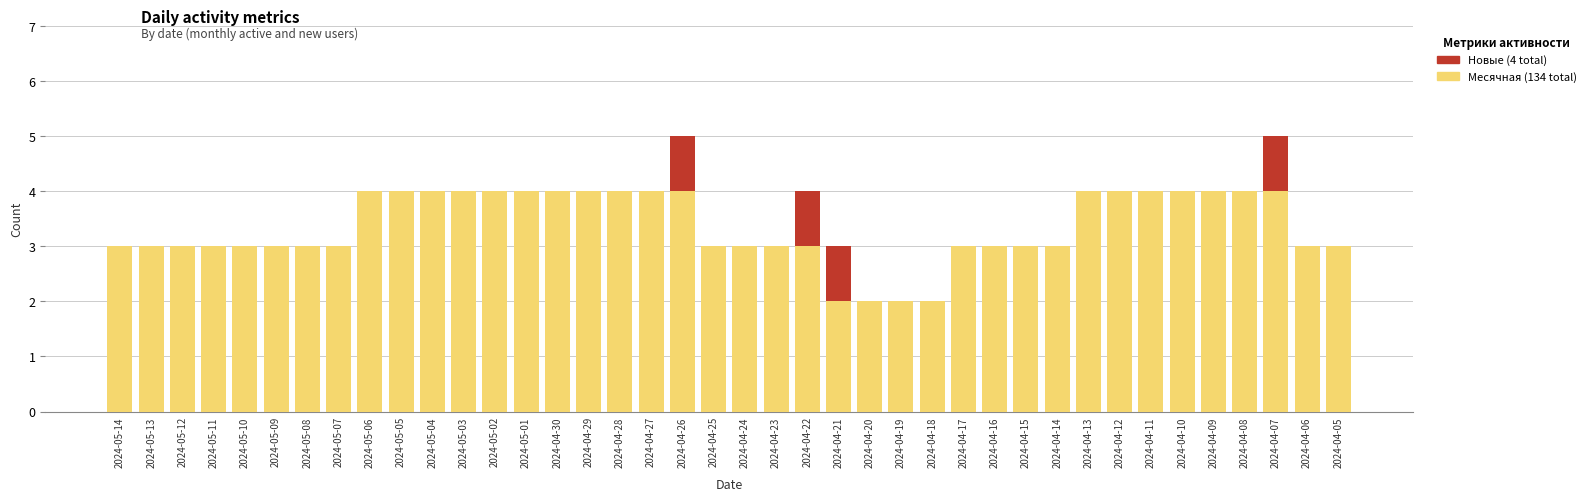

What is the total value across all series at 2024-05-06?

4